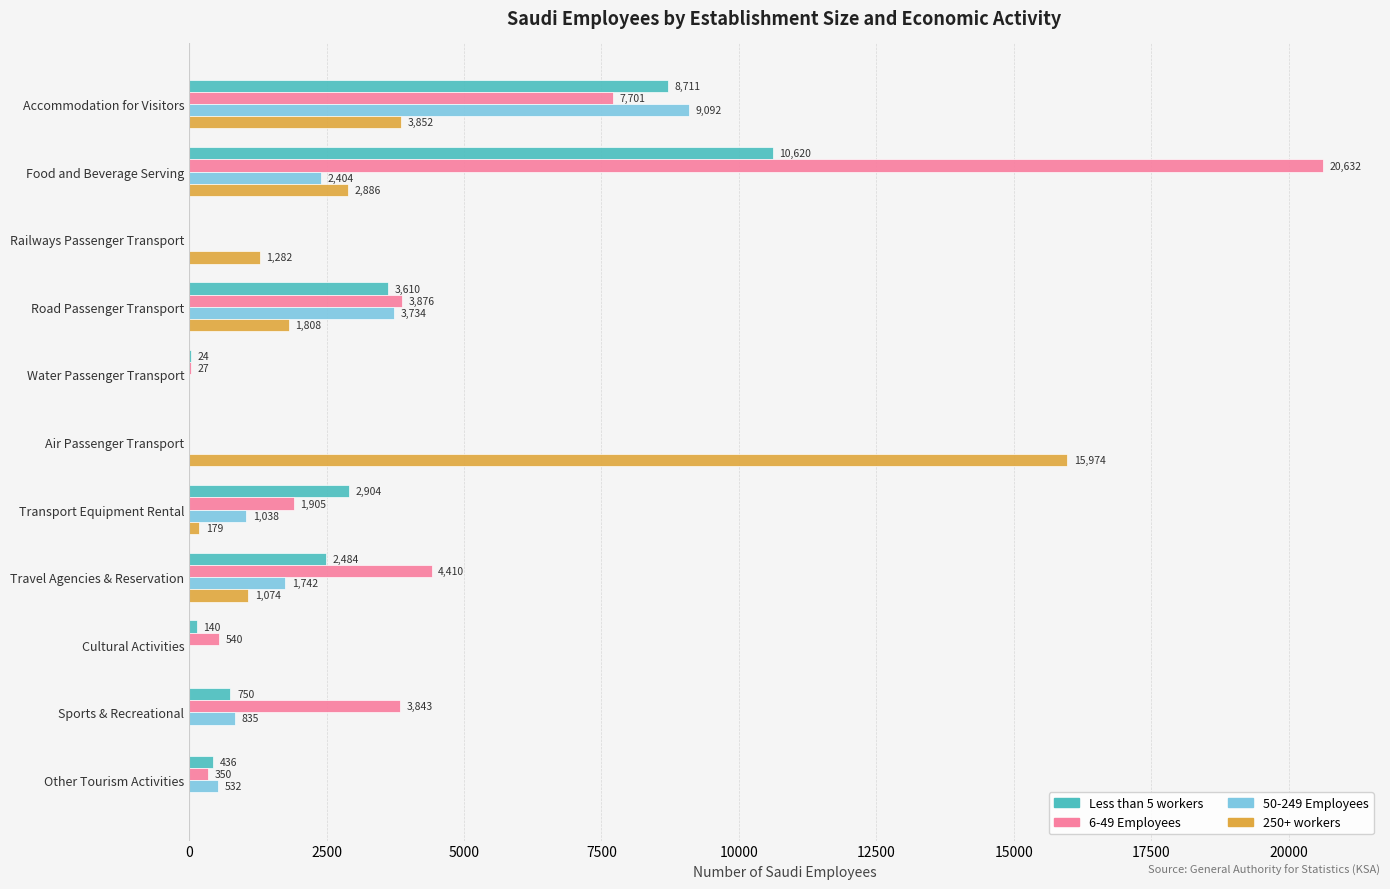

How many values in 6-49 Employees are above zero?

9